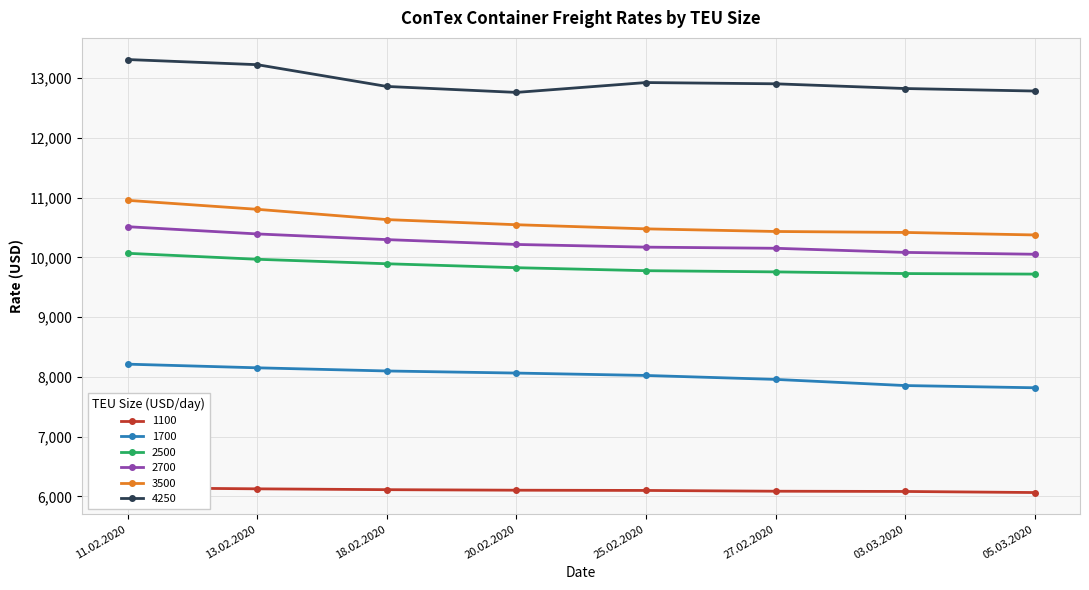

What is the label of the 6th point from the left?

27.02.2020